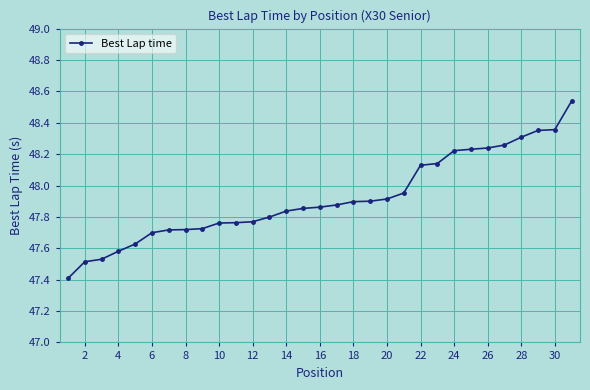

What is the difference between the second highest and second lowest values?

0.8